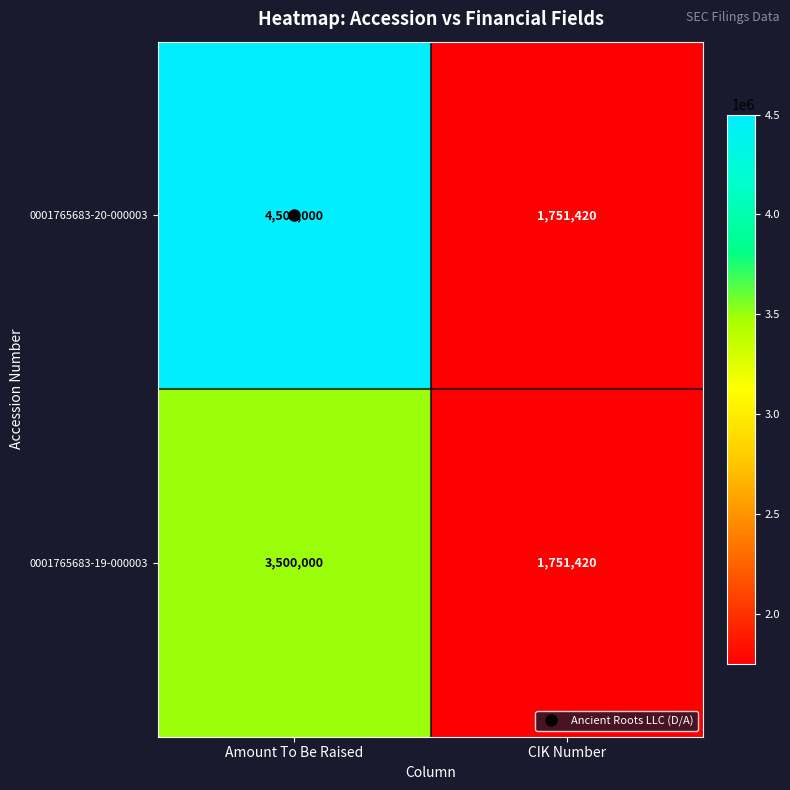

What is the maximum value shown in the chart?

4500000